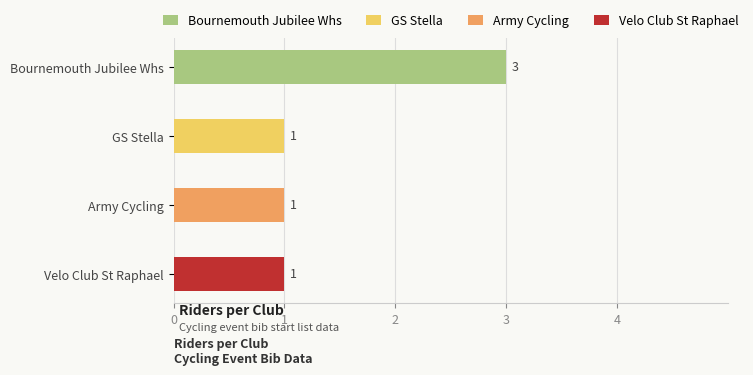

Which category has the lowest value across all series?

GS Stella